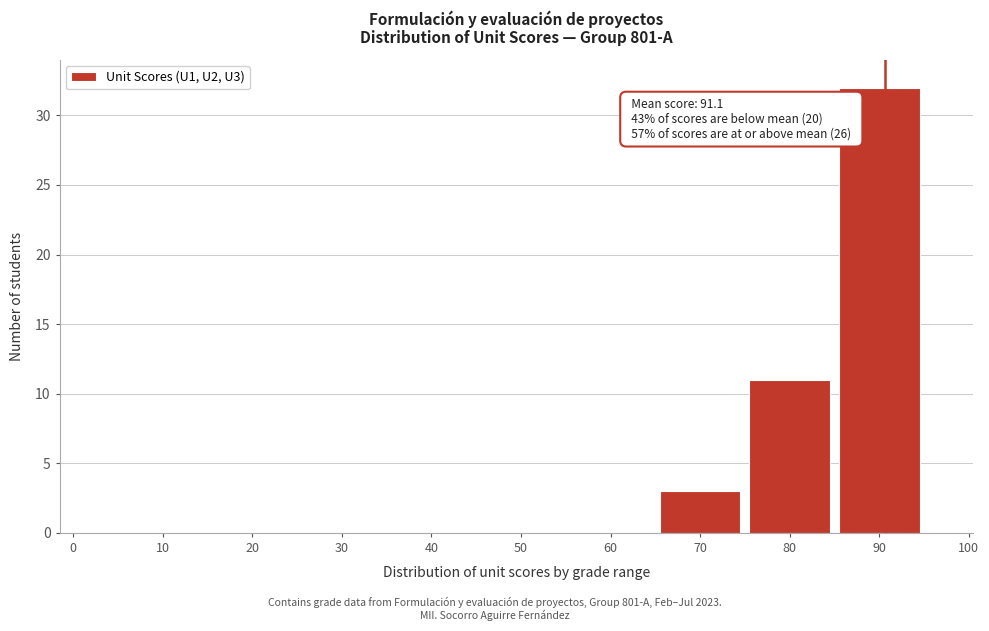

Reading left to right, what are all the values shown in this chart?

0=0	10=0	20=0	30=0	40=0	50=0	60=0	70=3	80=11	90=32